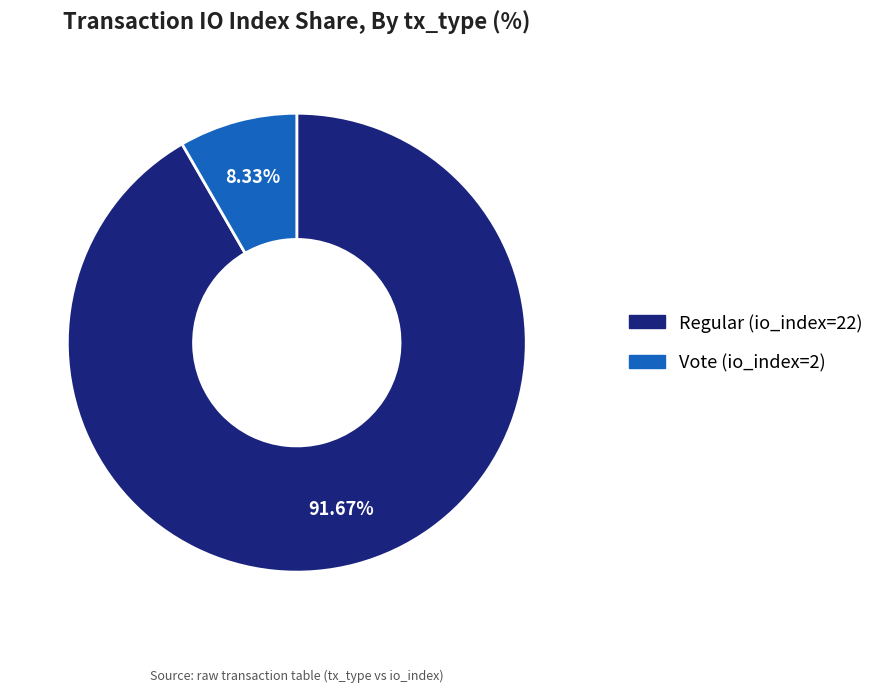

Is Regular (io_index=22) the majority of the pie?

Yes